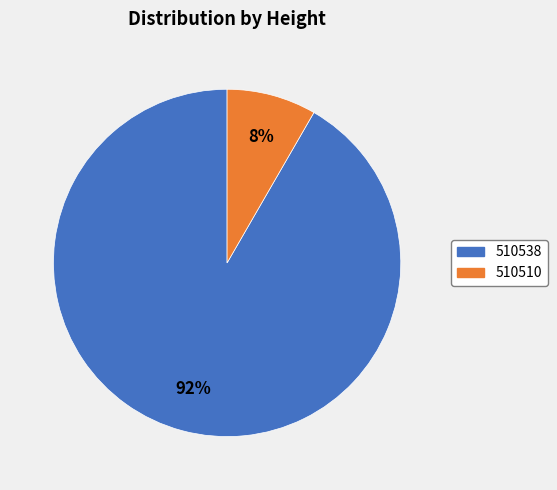

Rank the categories by value from highest to lowest.

510538, 510510